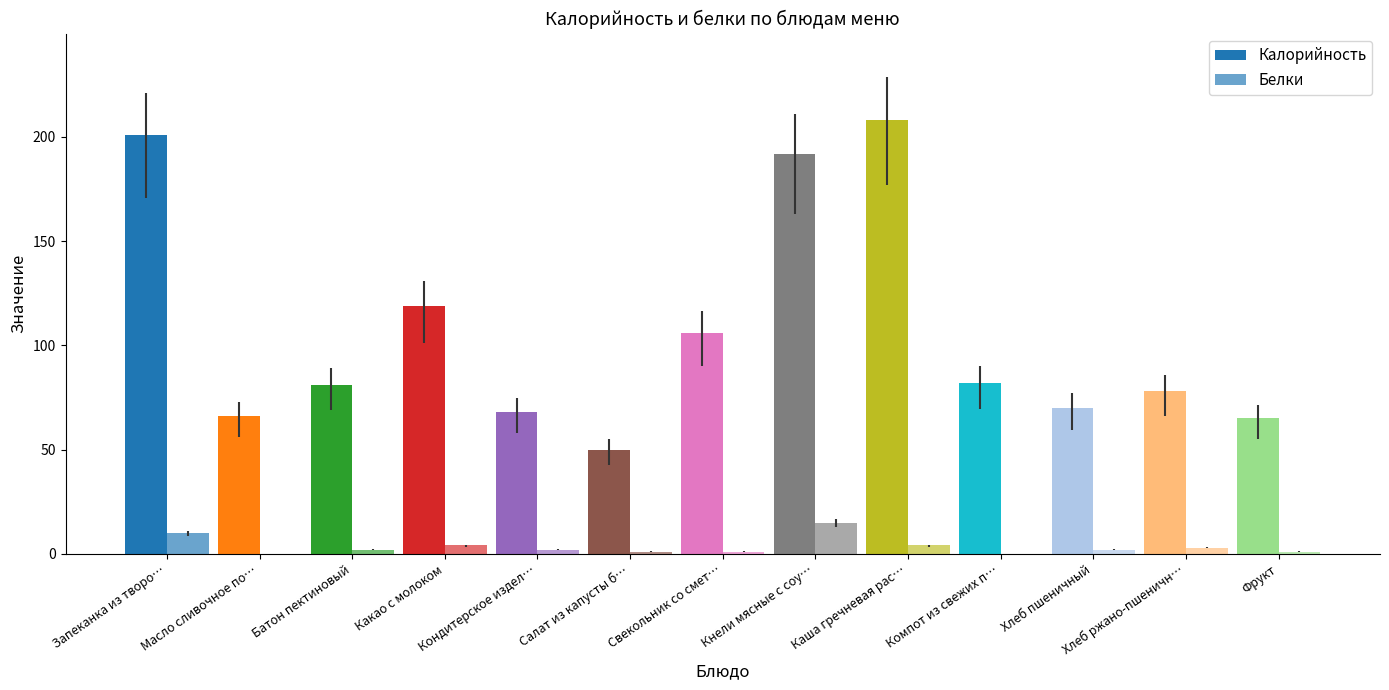

What is the difference between the Белки values at Кондитерское издел… and Свекольник со смет…?

1